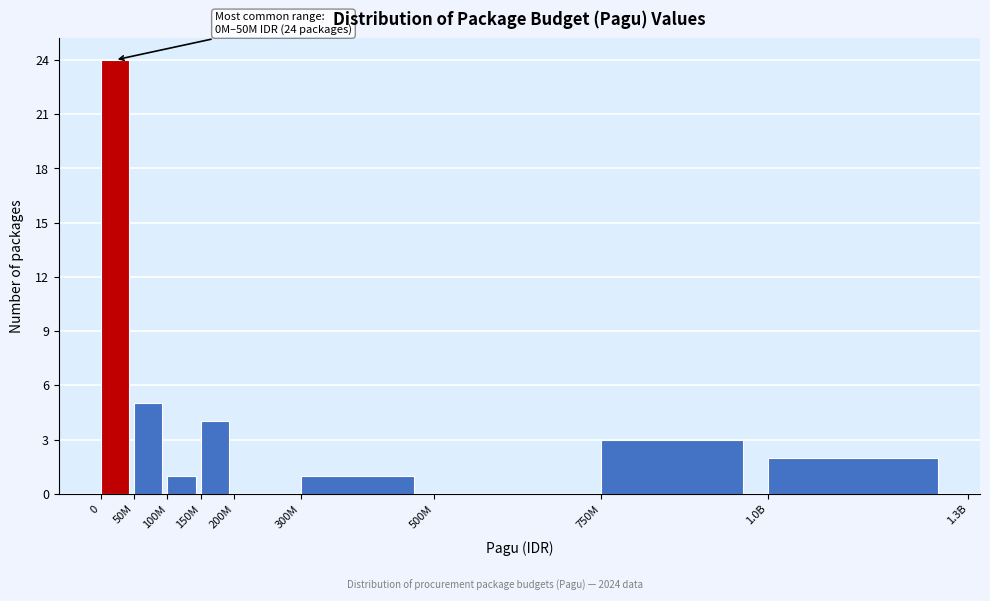

Reading right to left, transcribe all the data shown in this chart.

1.0B=2	750M=3	500M=0	300M=1	200M=0	150M=4	100M=1	50M=5	0=24